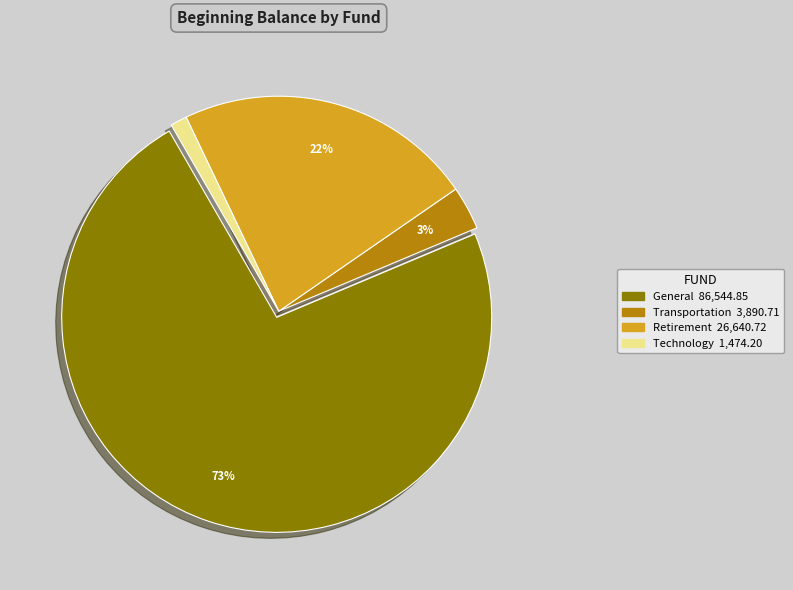

What is the smallest slice in the pie chart?

Technology